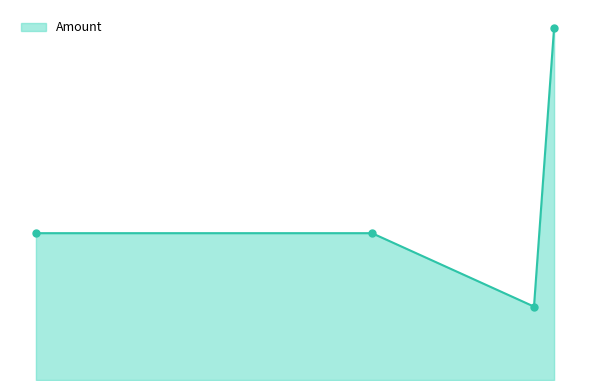

Does the chart have visible grid lines?

No